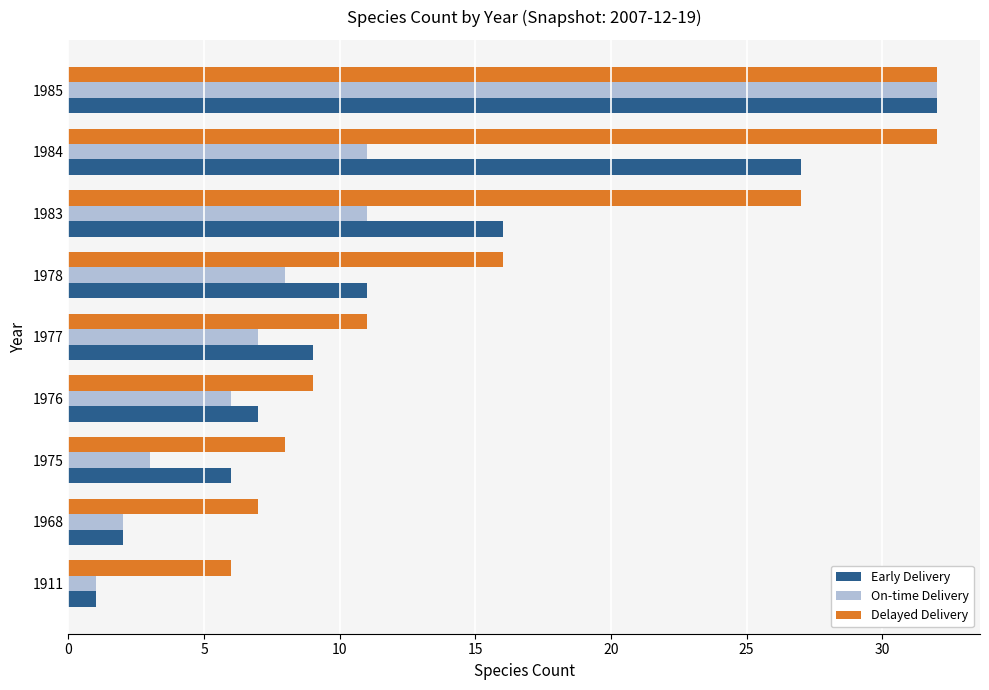

What is the smallest value displayed?

1